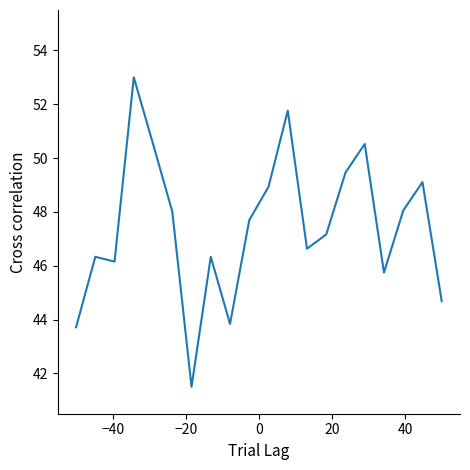

What is the minimum value shown in the chart?

41.5